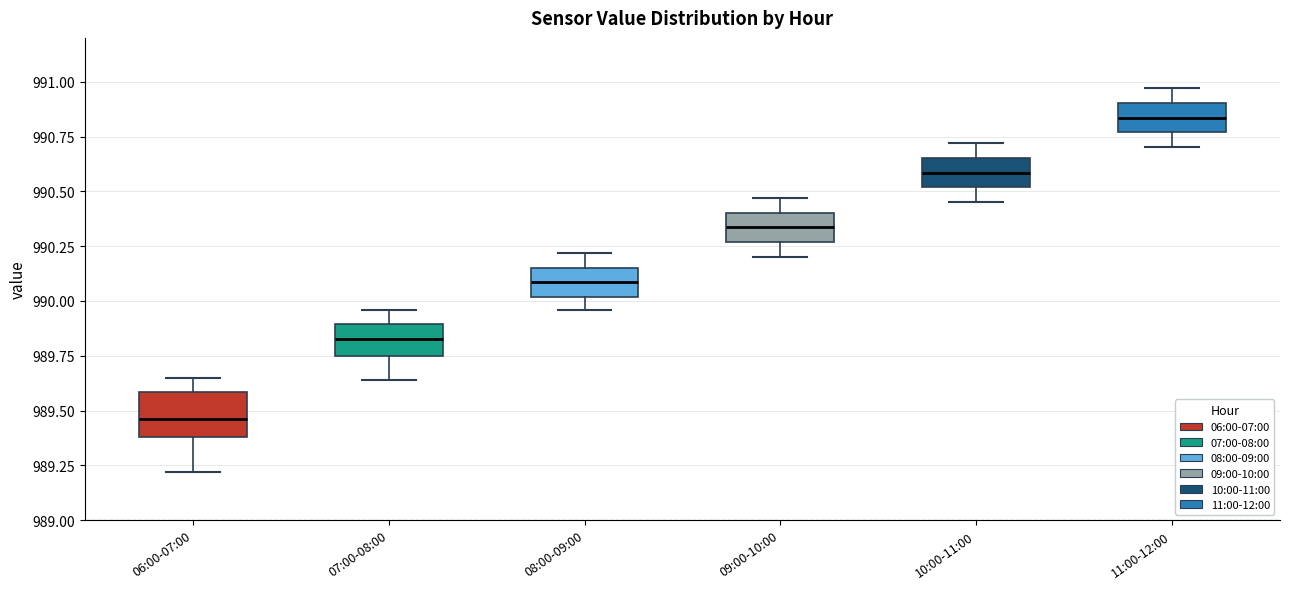

Which box has the highest median line?

11:00-12:00